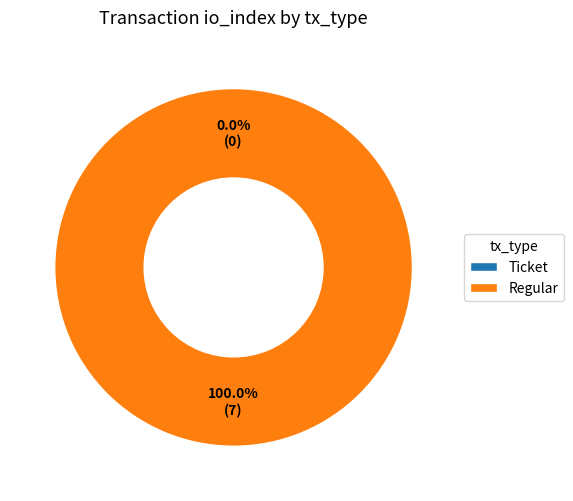

To the nearest percent, what is the difference between the largest and smallest slice percentages?

100%